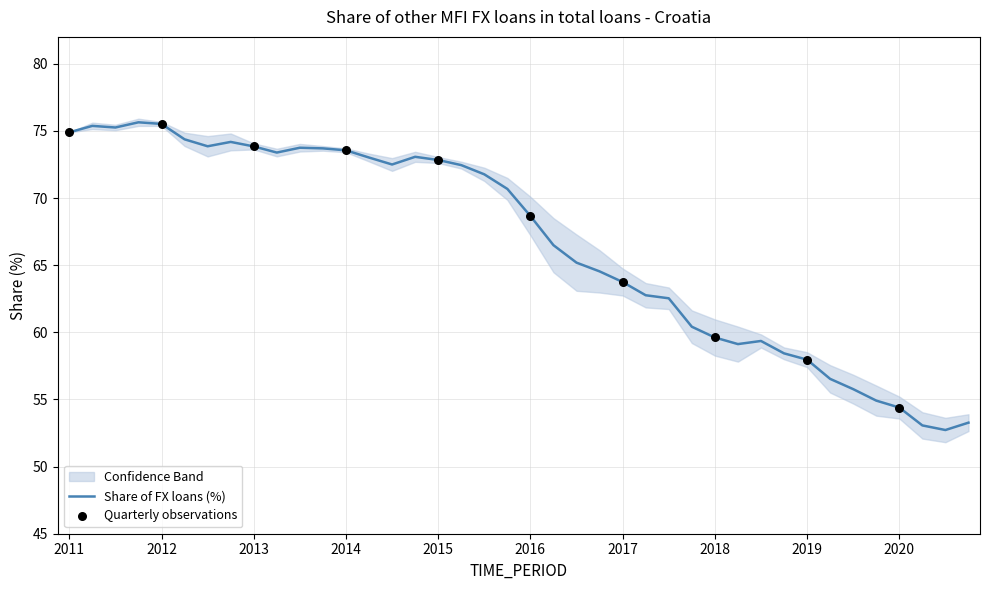

What is the maximum value for Share of FX loans (%)?

75.6